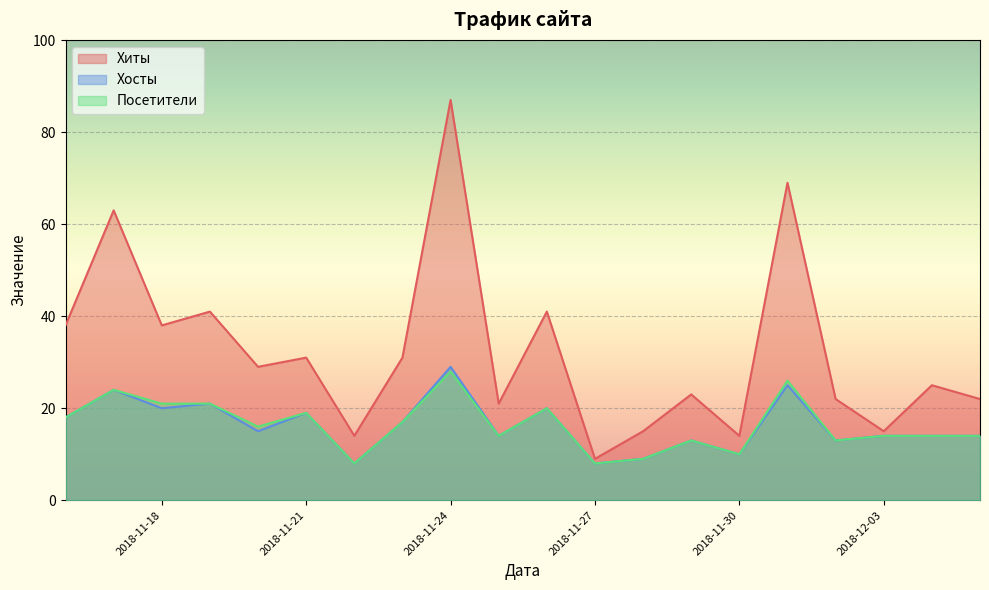

Reading left to right, extract all data points from this chart.

Хиты: 38	63	38	41	29	31	14	31	87	21	41	9	15	23	14	69	22	15	25	22
Хосты: 18	24	20	21	15	19	8	17	29	14	20	8	9	13	10	25	13	14	14	14
Посетители: 18	24	21	21	16	19	8	17	28	14	20	8	9	13	10	26	13	14	14	14